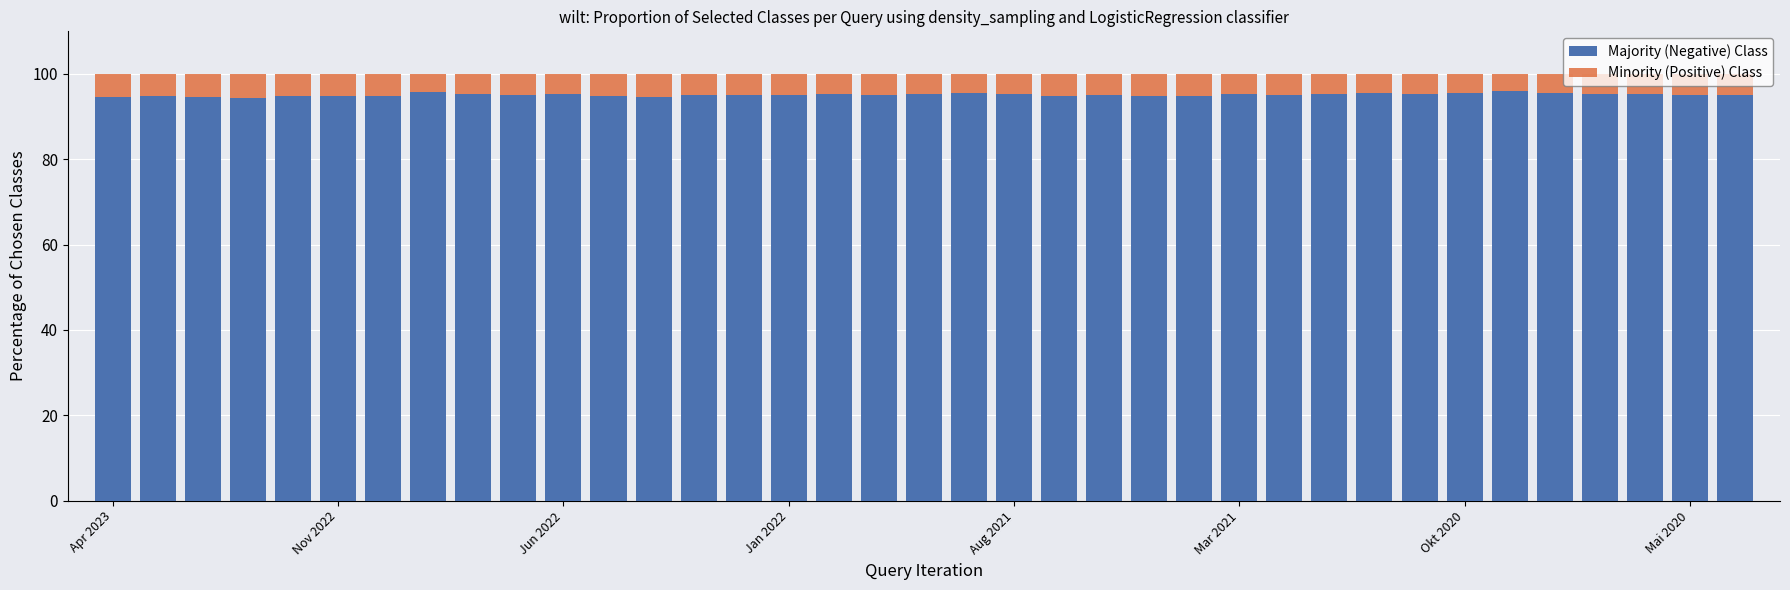

What is the difference between the highest and lowest values at Mai 2020?

4.9